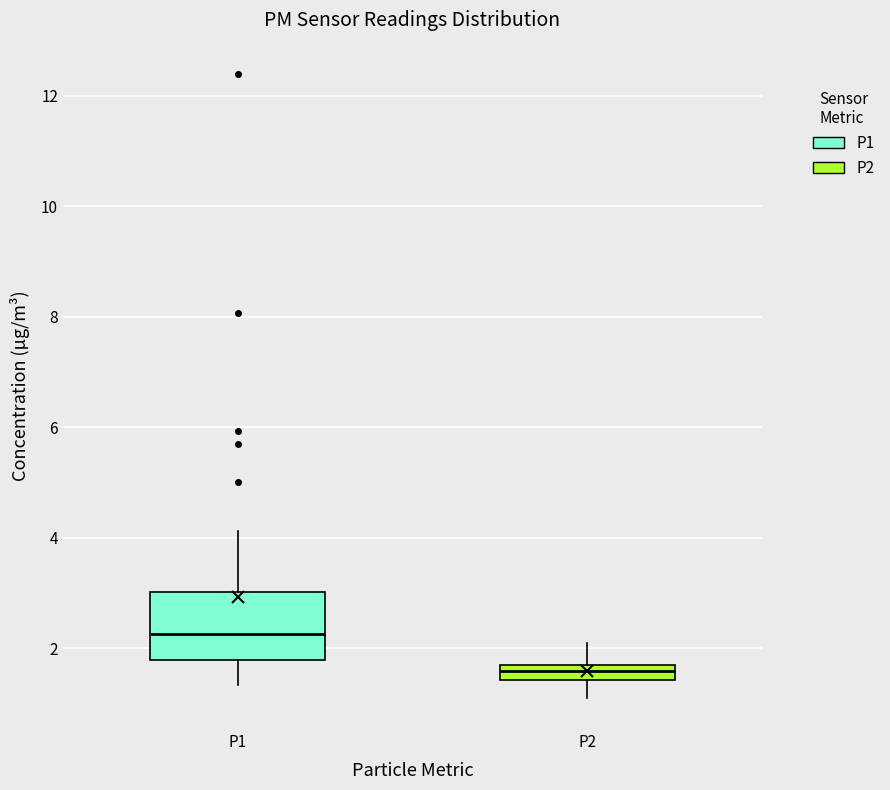

Which box's median line is the lowest?

P2